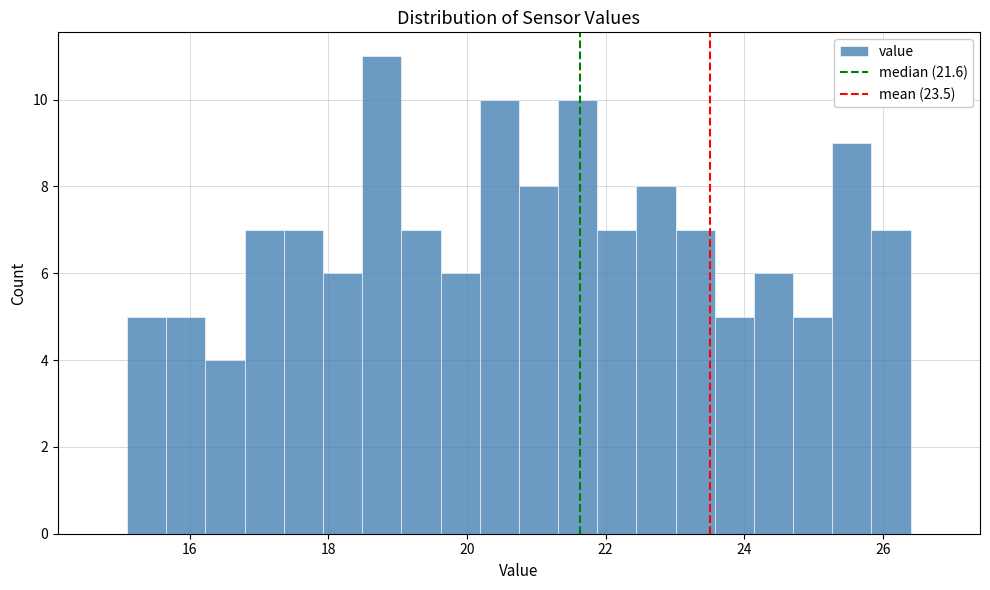

Read against the x-axis, roughly where is the centre of the tallest bar?

18.8